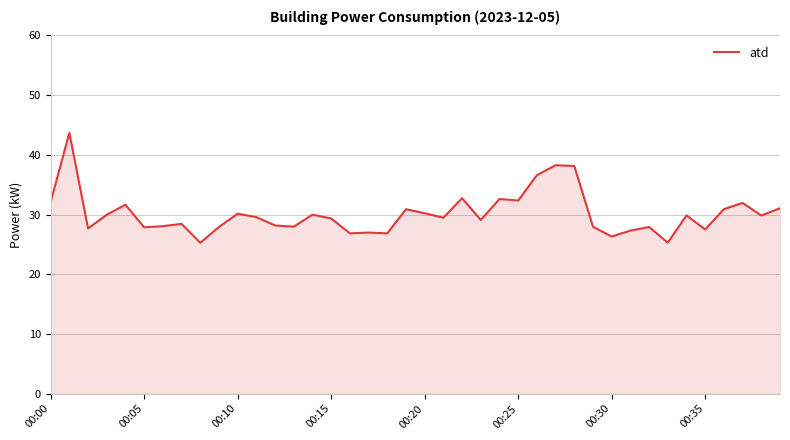

What is the maximum value shown in the chart?

43.7